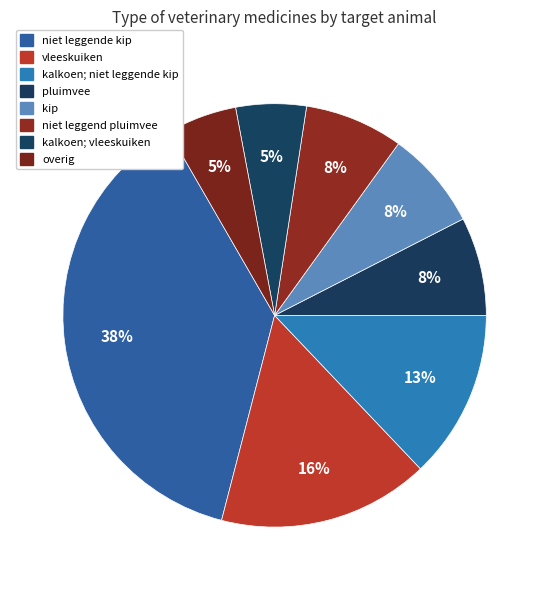

Is niet leggende kip the majority of the pie?

No